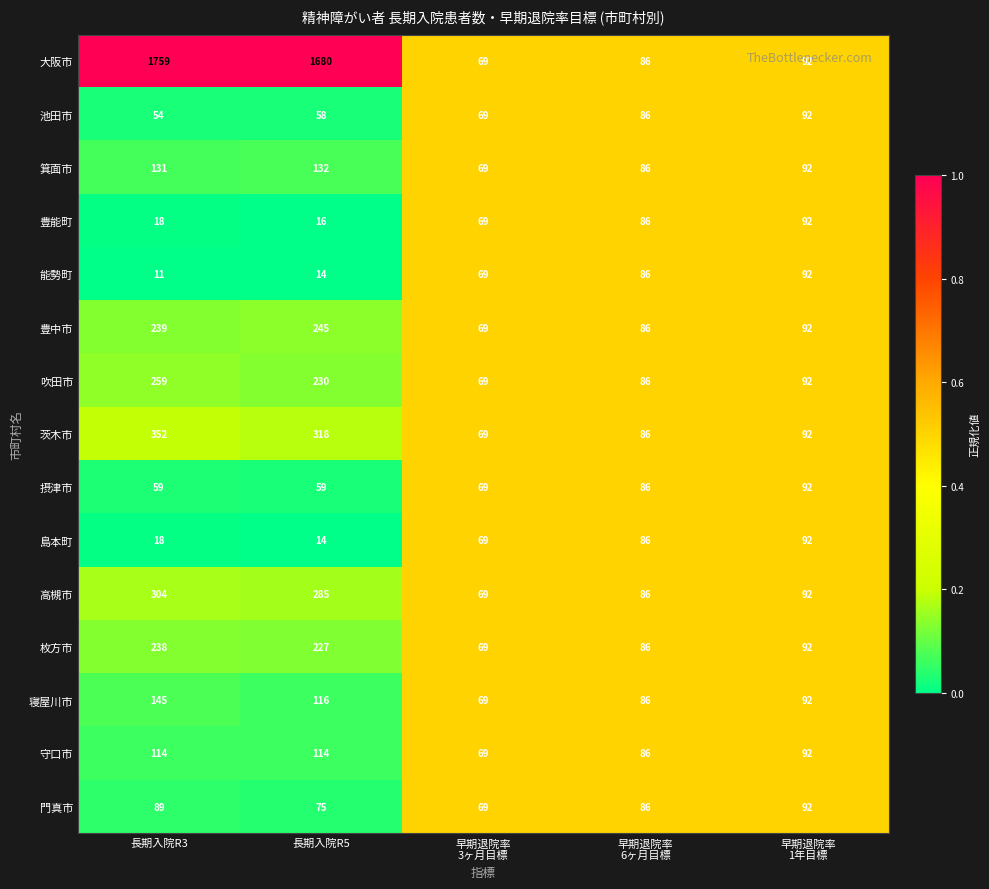

Which series has the widest spread of values?

大阪市